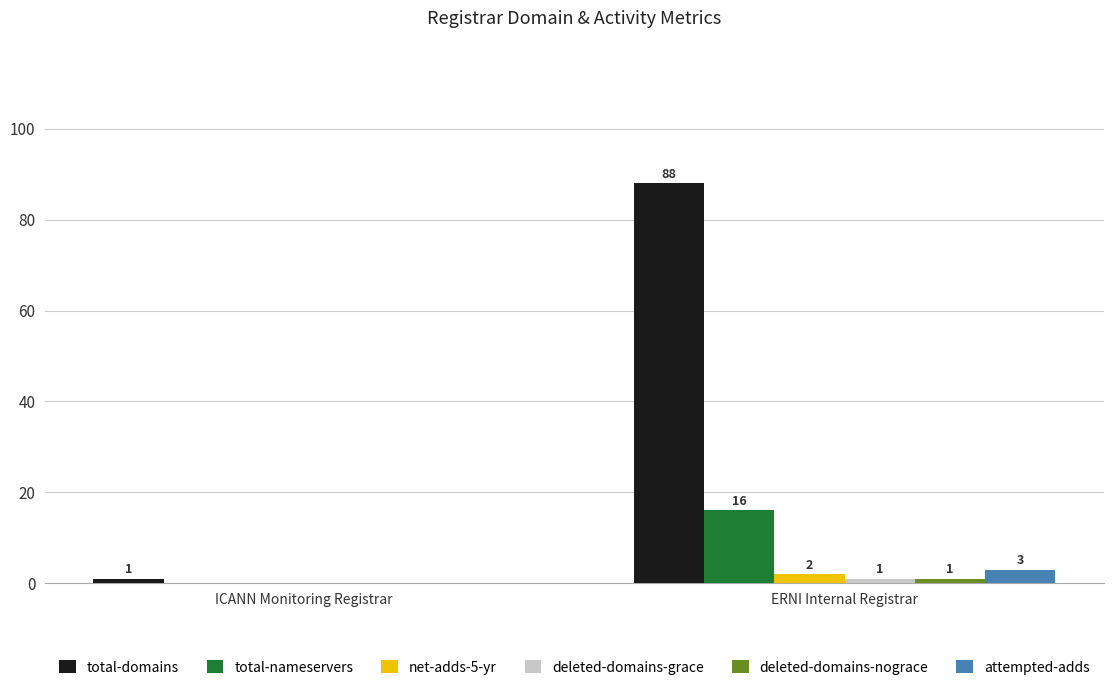

Are the bars grouped side by side (vs. stacked)?

Yes